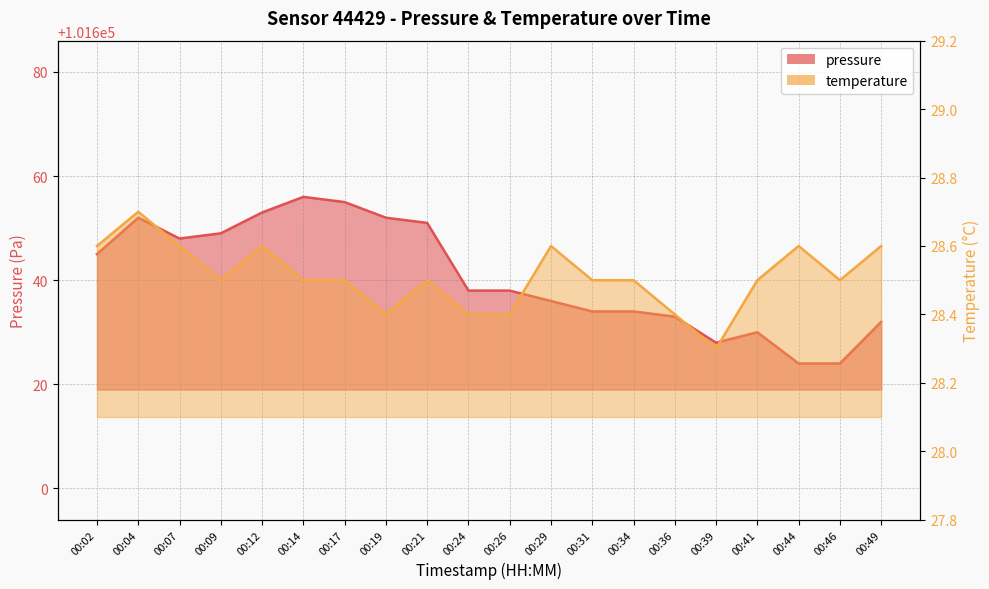

The value of temperature at 00:02 is 28.6. True or false?

True